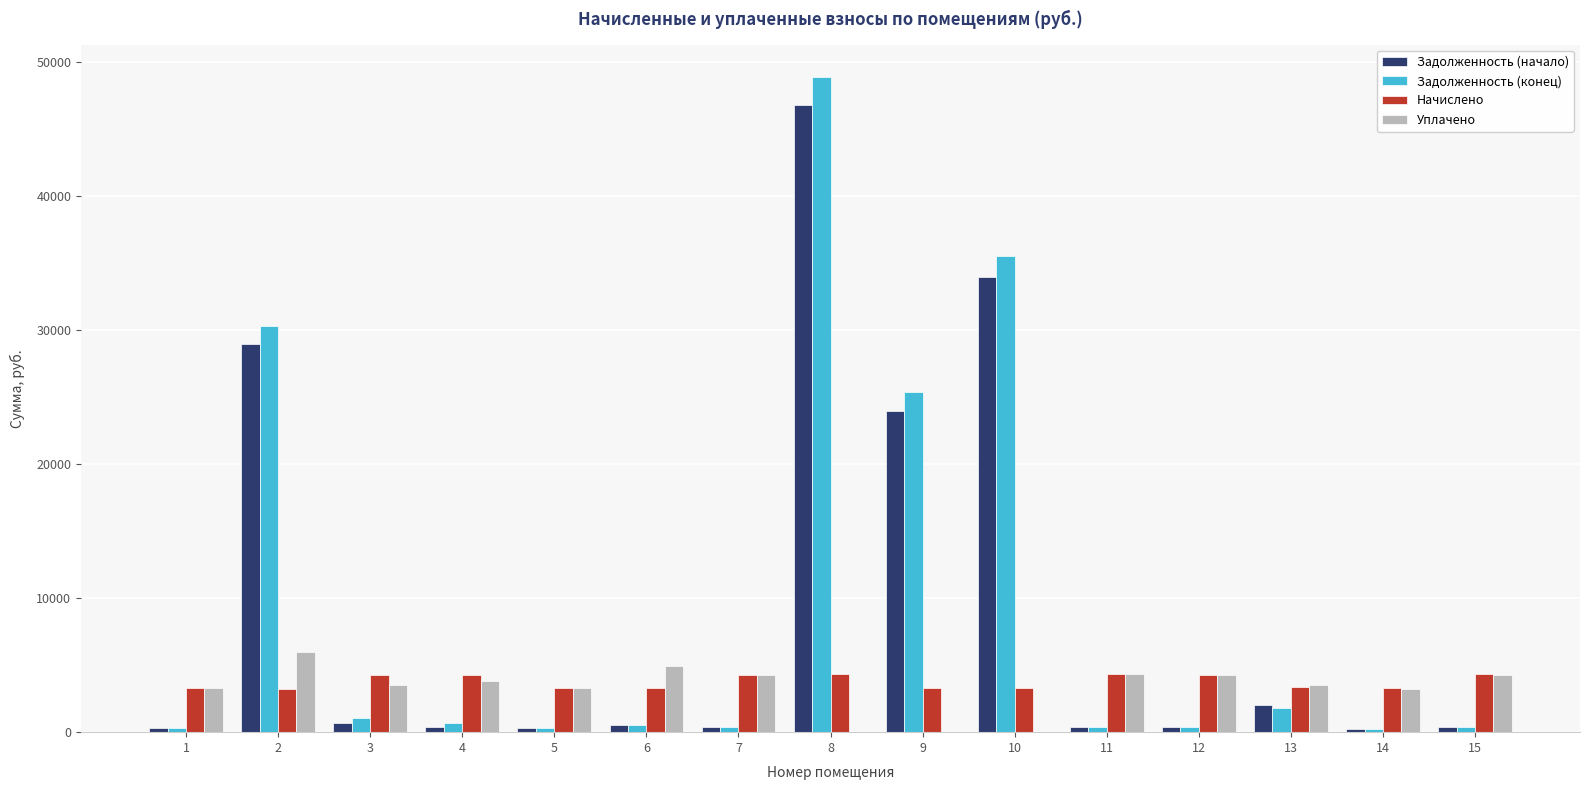

What is the greatest value displayed?

48874.2